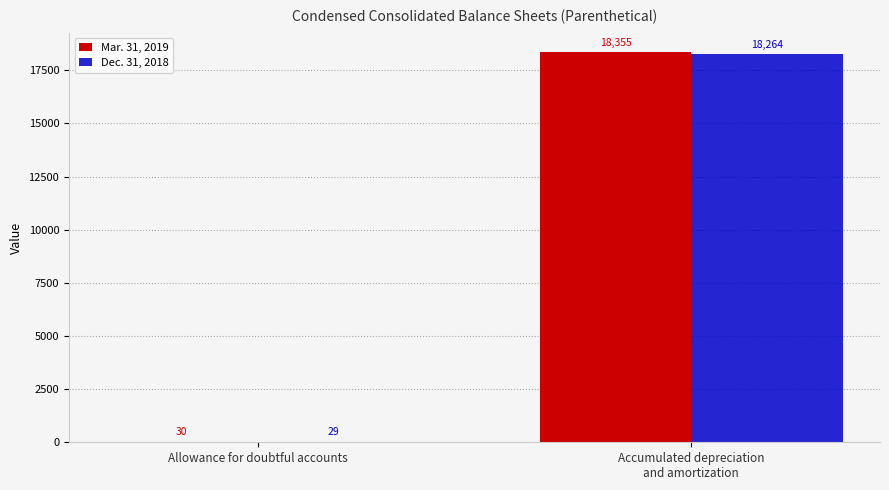

How many groups of bars are there?

2